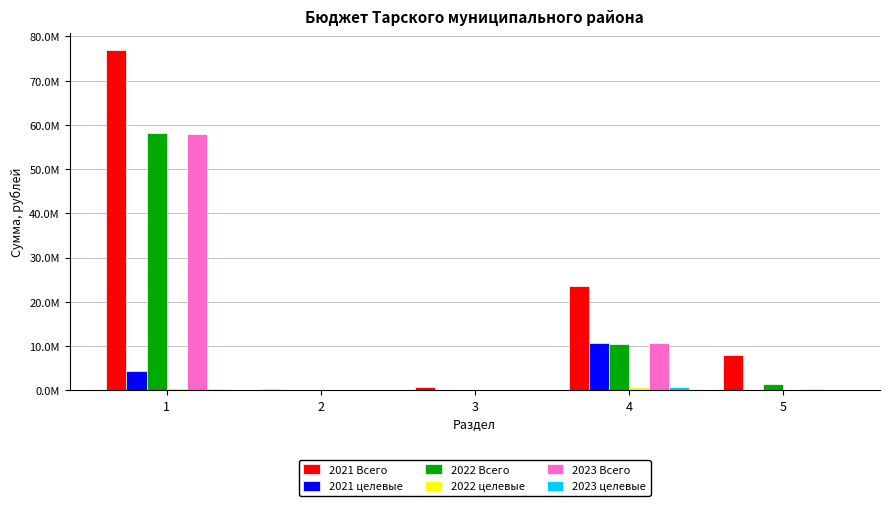

Are the bars grouped side by side (vs. stacked)?

Yes